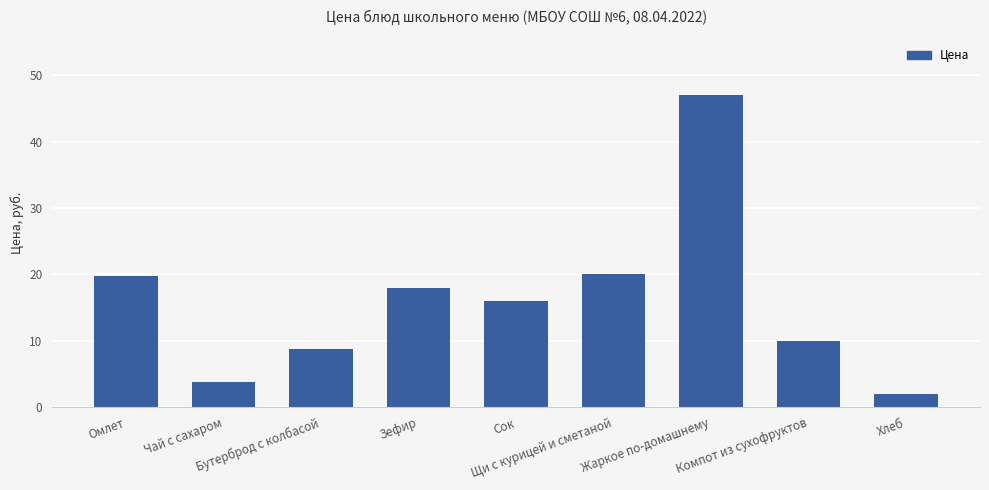

What is the value of the 9th bar from the left?

2.0